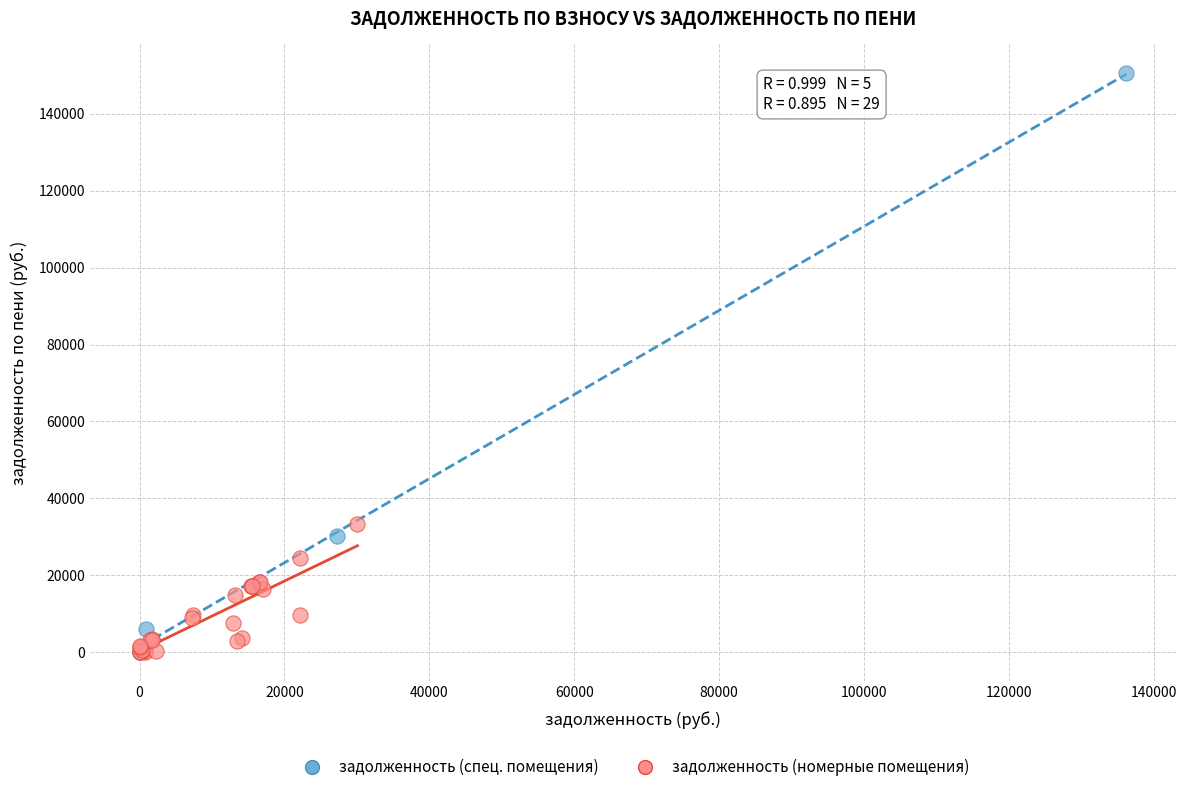

Which series has the largest Y range (max minus min)?

задолженность (спец. помещения)